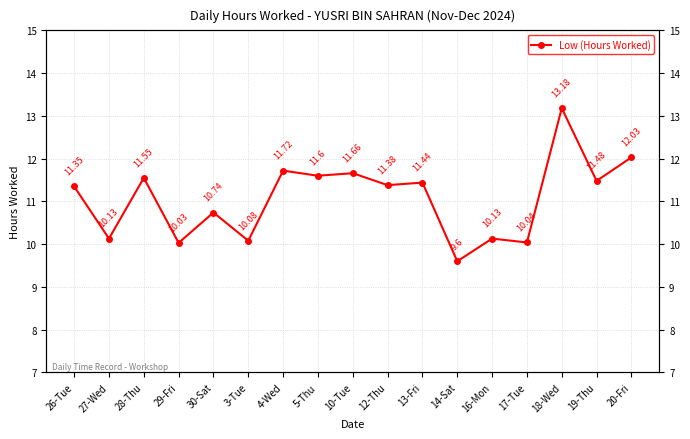

The value at 3-Tue is 4.7. True or false?

False